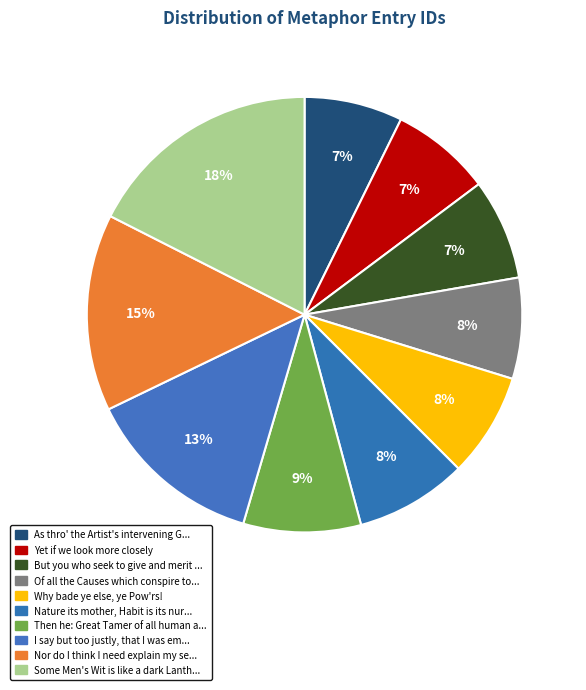

What is the smallest slice in the pie chart?

As thro' the Artist's intervening Glass